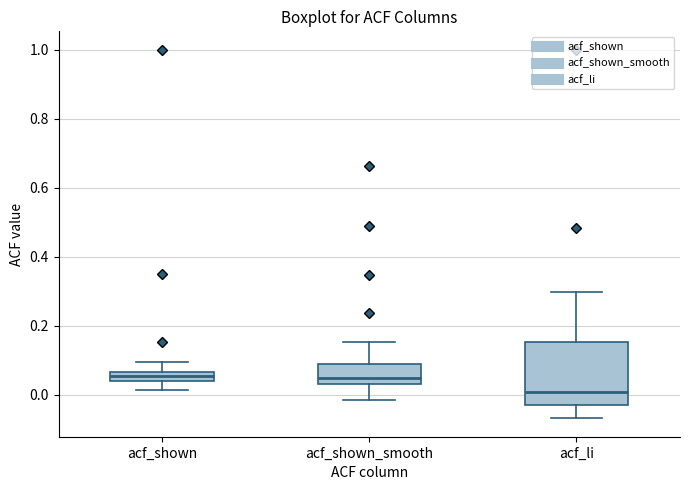

Comparing the boxes themselves (not the whiskers), which one is the tallest?

acf_li